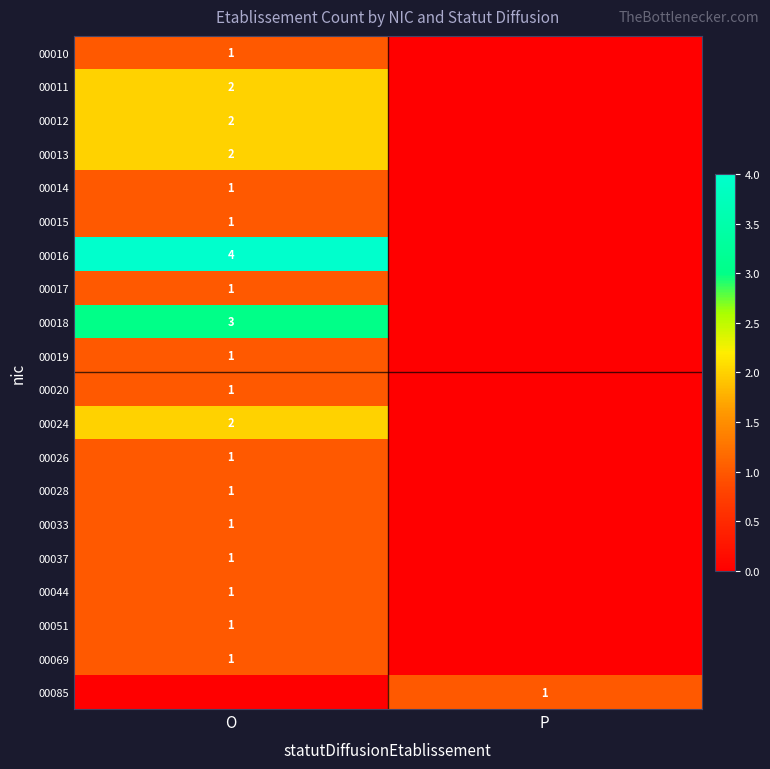

True or false: 00020 has a value of 1 at O.

True